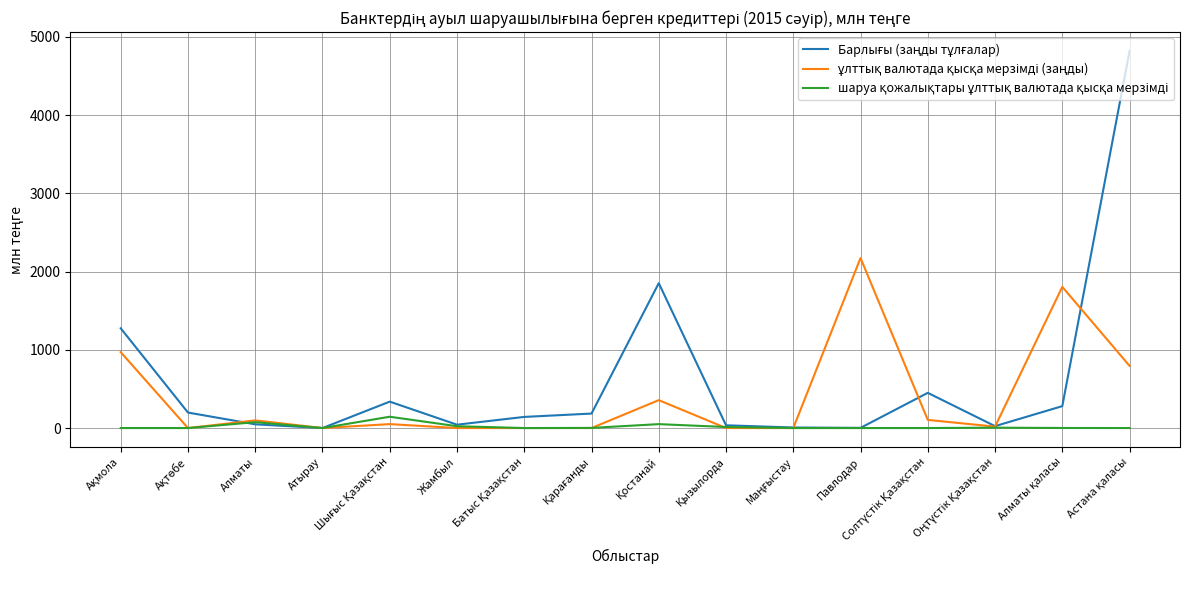

What is the maximum value shown in the chart?

4818.0